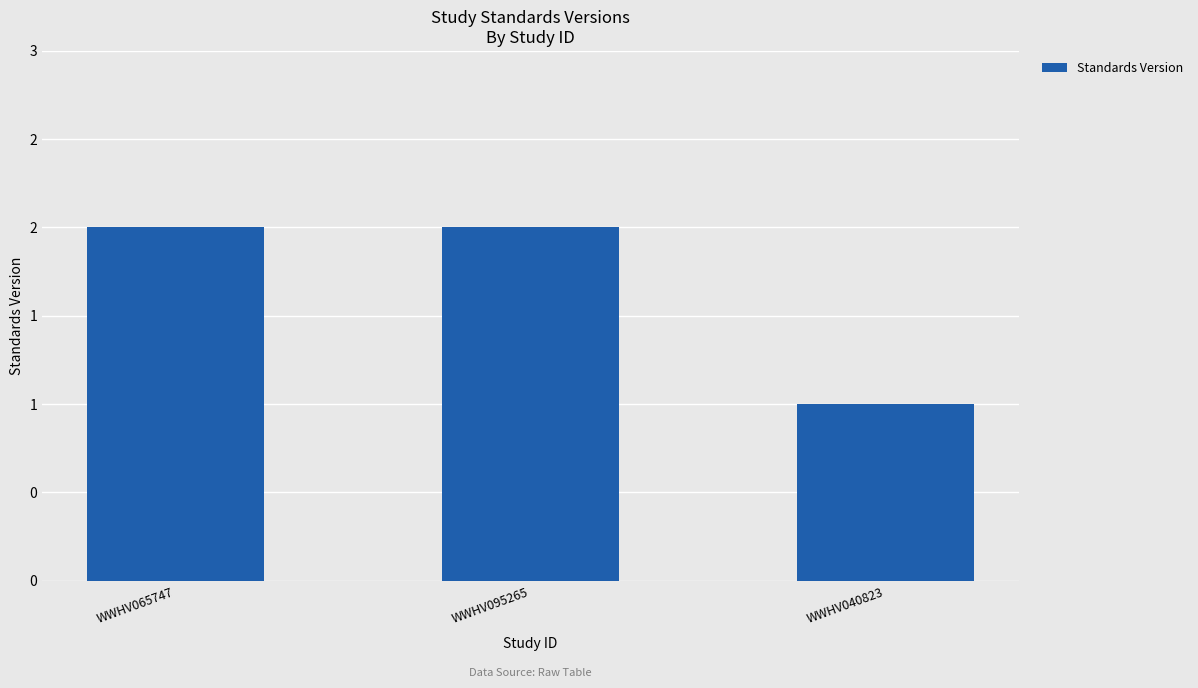

What is the change in value from WWHV065747 to WWHV040823?

-1